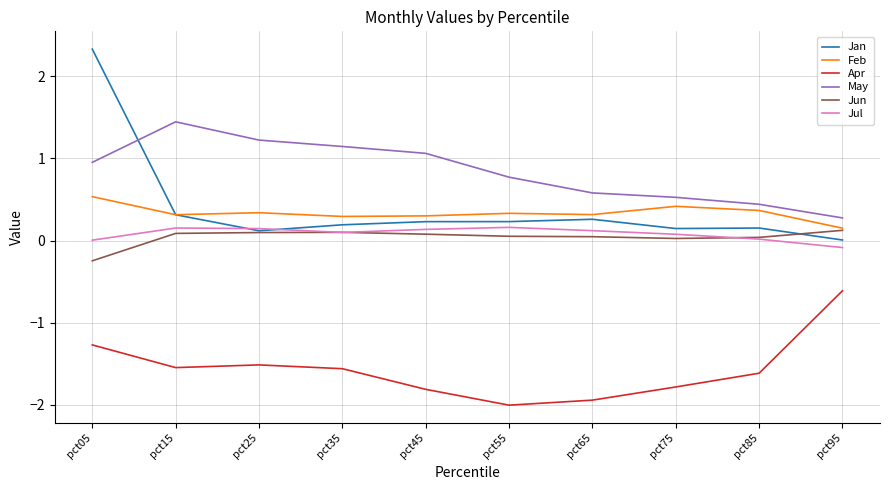

What is the spread (max minus min) of values at pct45?

2.9